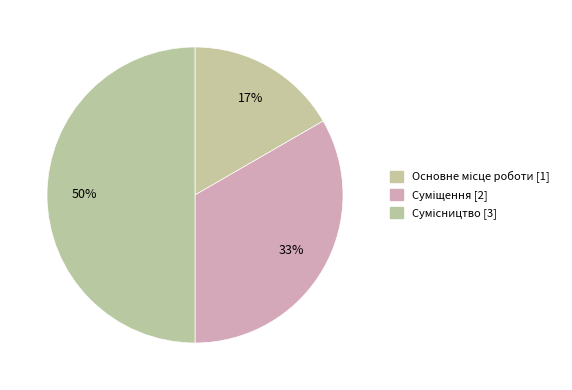

Count the number of slices in the pie.

3